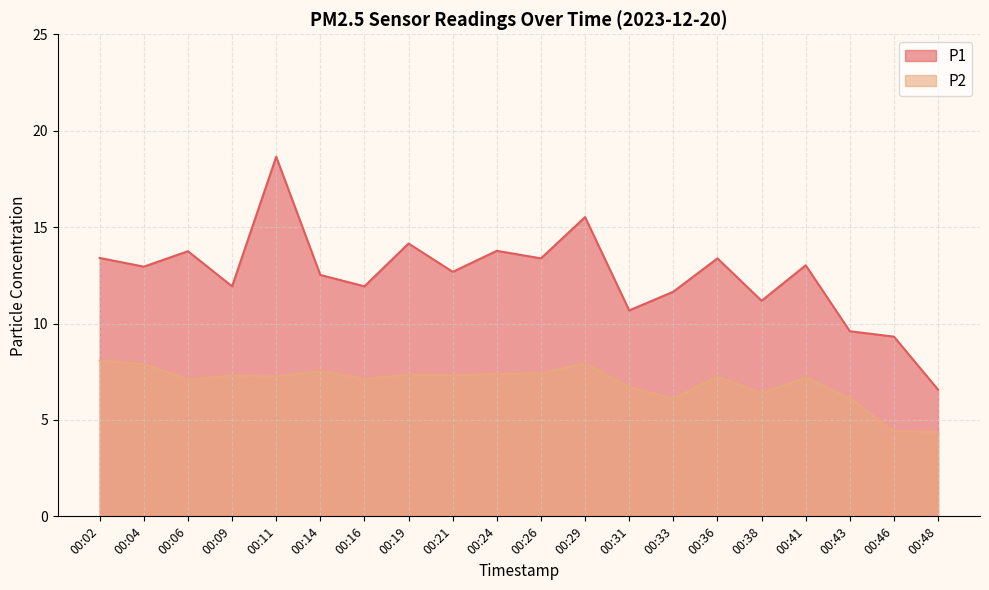

What is the sum of all P1 values?

250.0